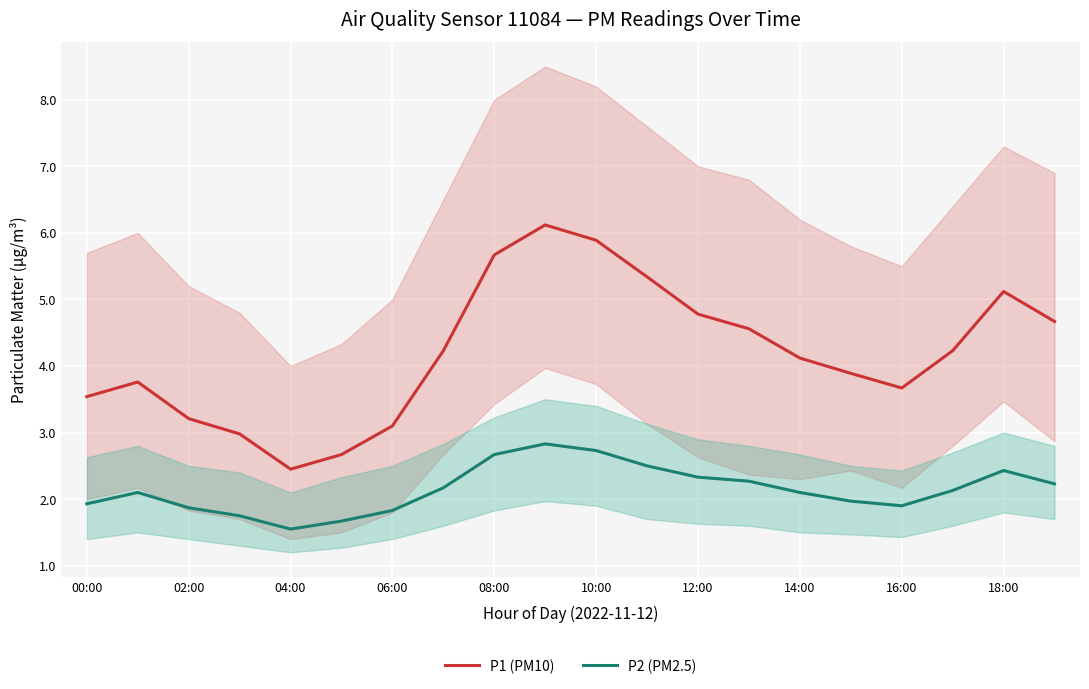

The value of P2 (PM2.5) at 16:00 is 0.5. True or false?

False